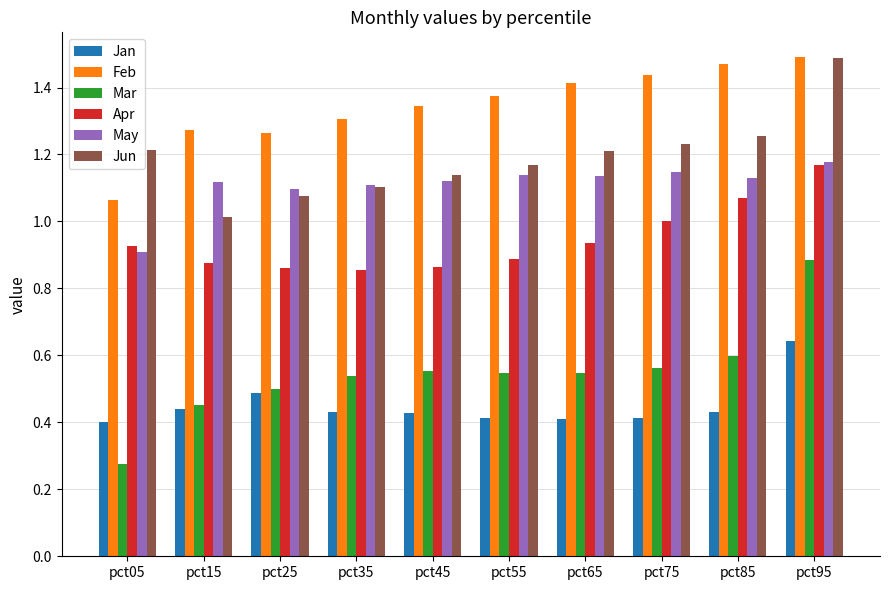

What is the lowest value of the Jun series?

1.0